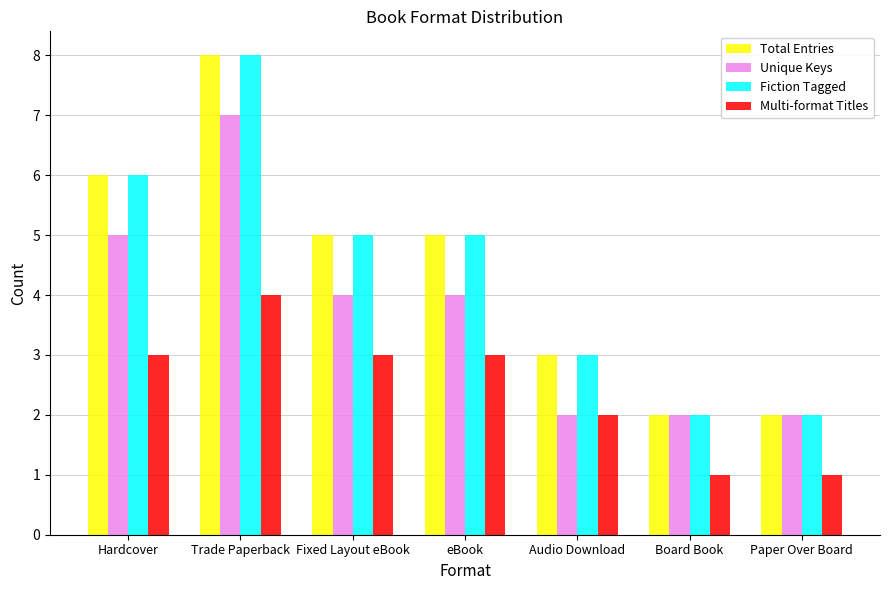

True or false: Multi-format Titles has a value of 0 at Paper Over Board.

False